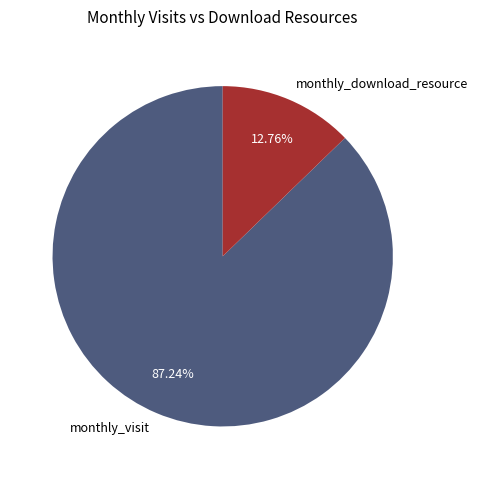

Which has a higher value, monthly_download_resource or monthly_visit?

monthly_visit